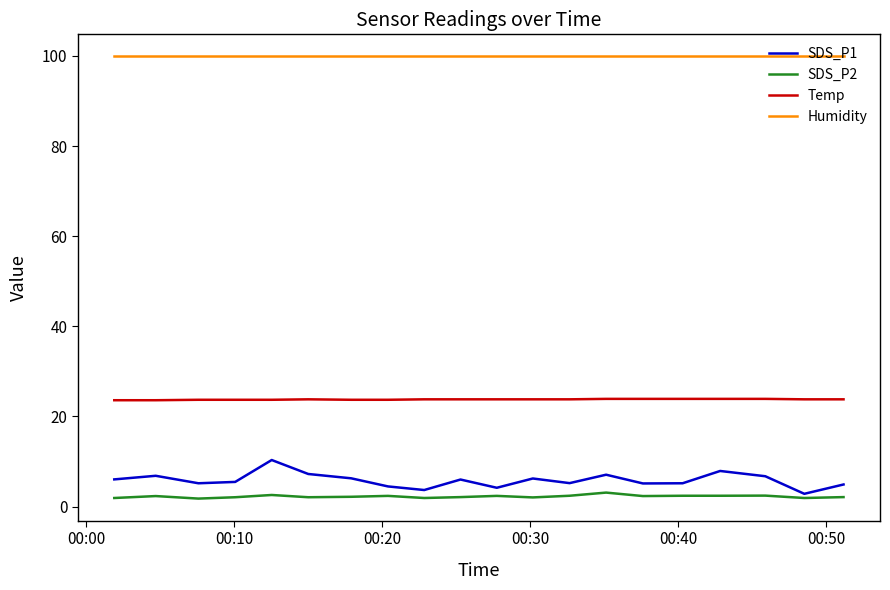

Which series has the widest spread of values?

SDS_P1